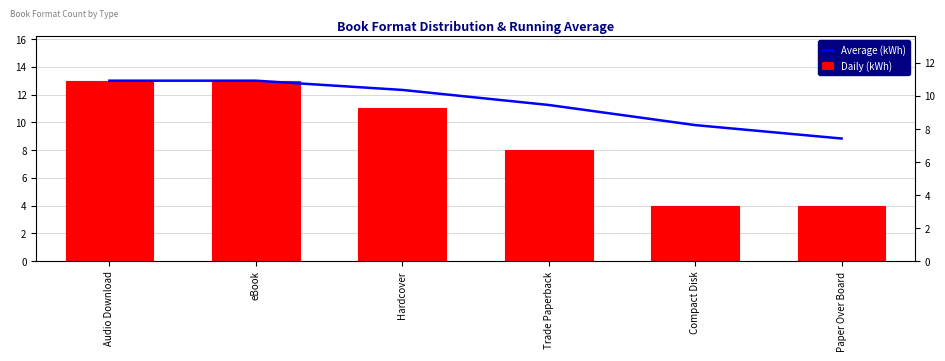

How many groups of bars are there?

6